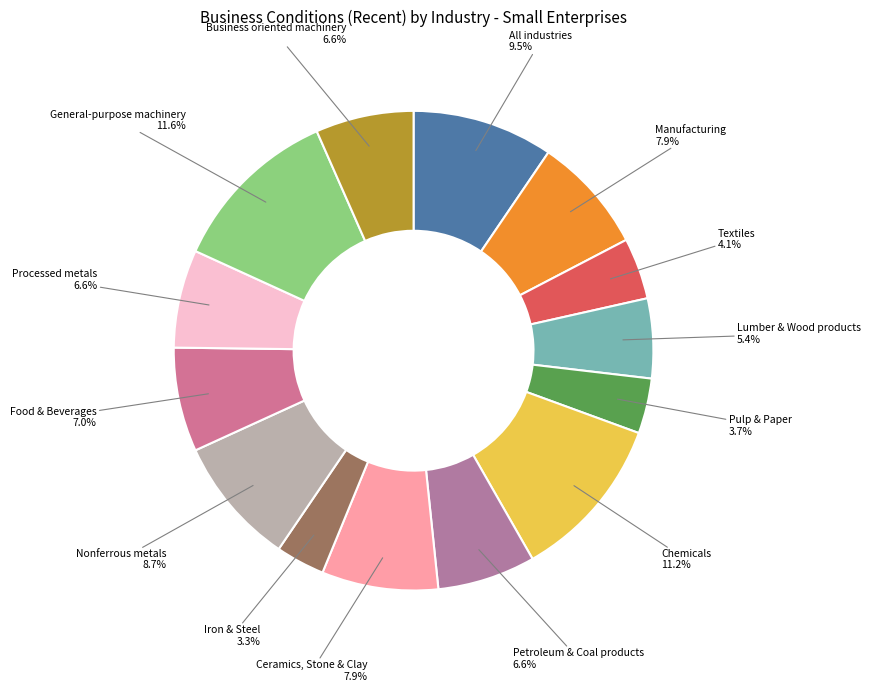

How many segments does this pie chart have?

14